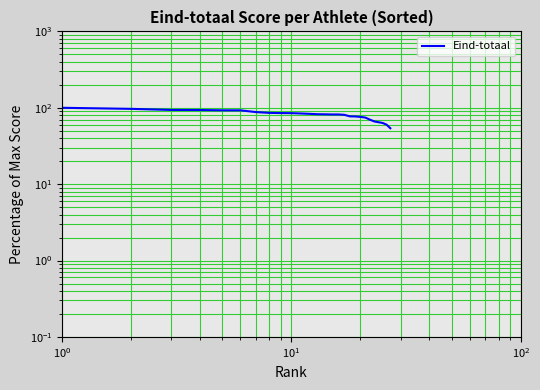

How many lines are shown in the chart?

1